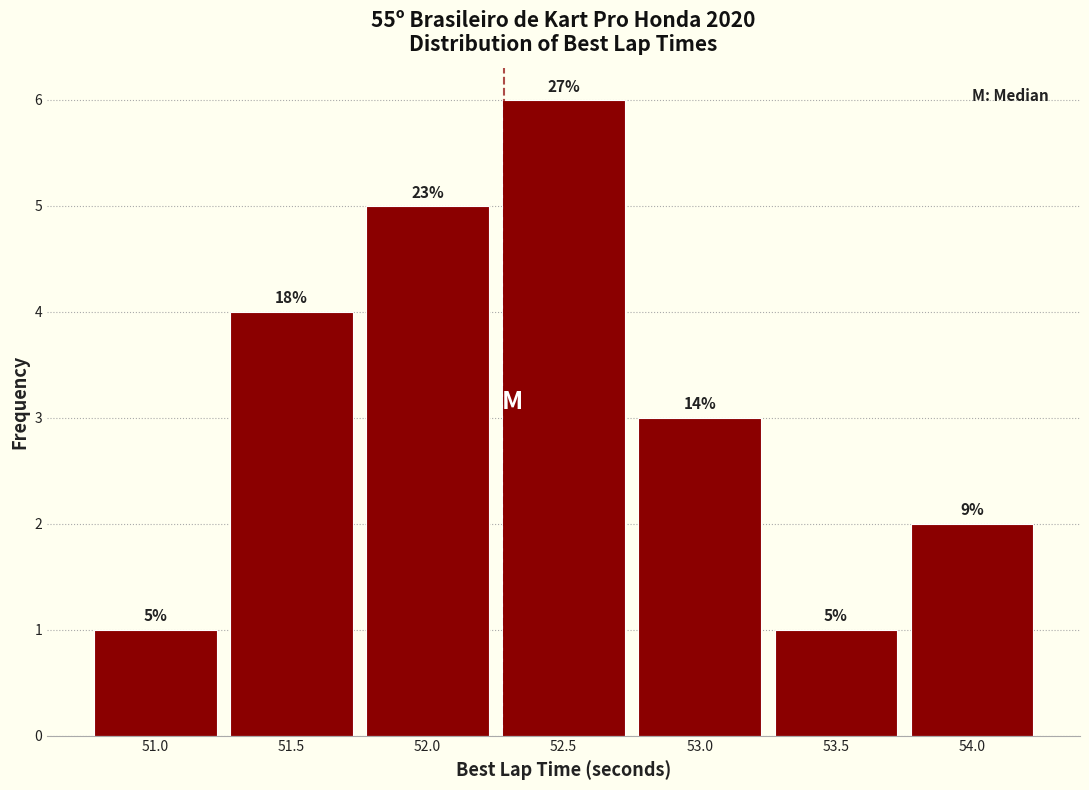

Does the chart contain any negative values?

No